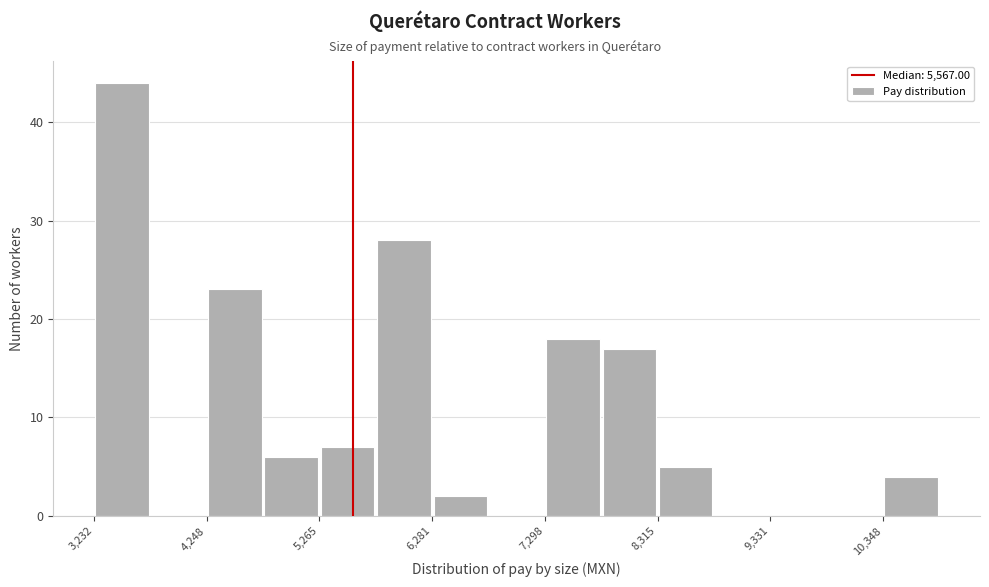

Read against the x-axis, roughly where is the centre of the tallest bar?

3400